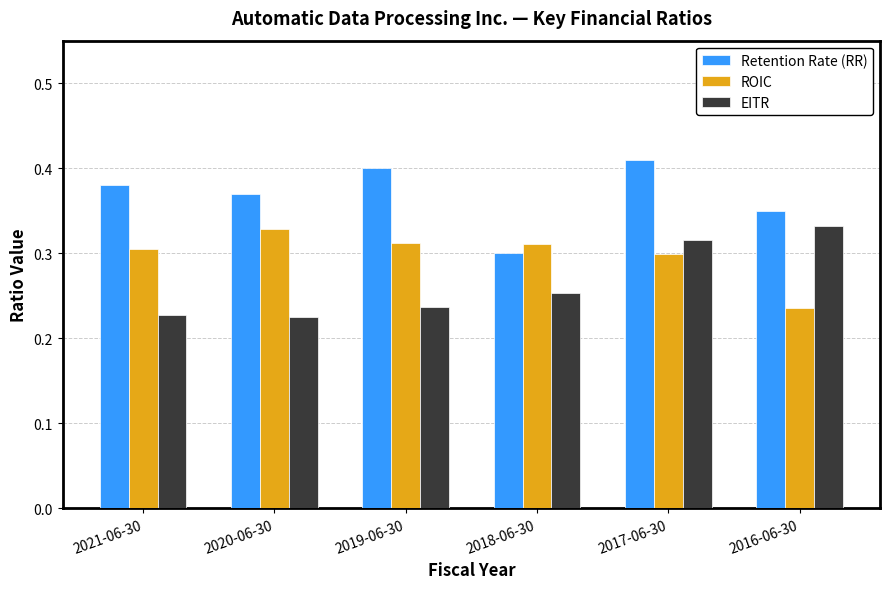

At which label is Retention Rate (RR) closest to 0?

2018-06-30